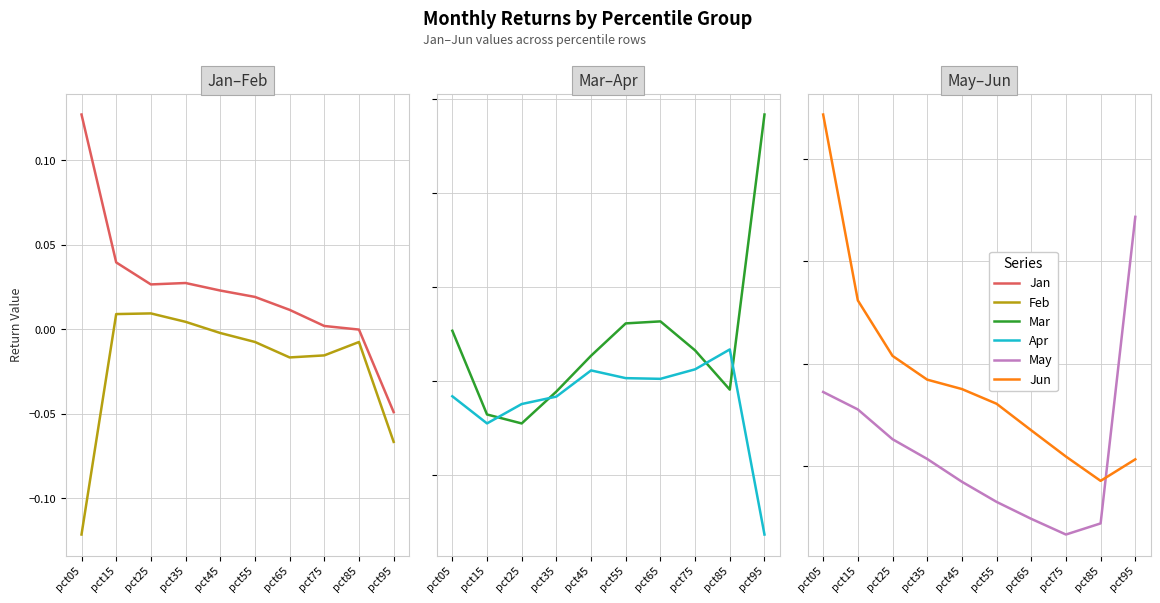

Reading left to right, list all the values displayed in this chart.

Jan: 0.1	0.0	0.0	0.0	0.0	0.0	0.0	0.0	-0.0	-0.0
Feb: -0.1	0.0	0.0	0.0	-0.0	-0.0	-0.0	-0.0	-0.0	-0.1
Mar: 0.0	-0.0	-0.0	-0.0	0.0	0.0	0.0	0.0	-0.0	0.1
Apr: -0.0	-0.0	-0.0	-0.0	0.0	0.0	0.0	0.0	0.0	-0.1
May: 0.0	0.0	0.0	0.0	-0.0	-0.0	-0.0	-0.0	-0.0	0.1
Jun: 0.2	0.1	0.1	0.0	0.0	0.0	0.0	0.0	-0.0	0.0